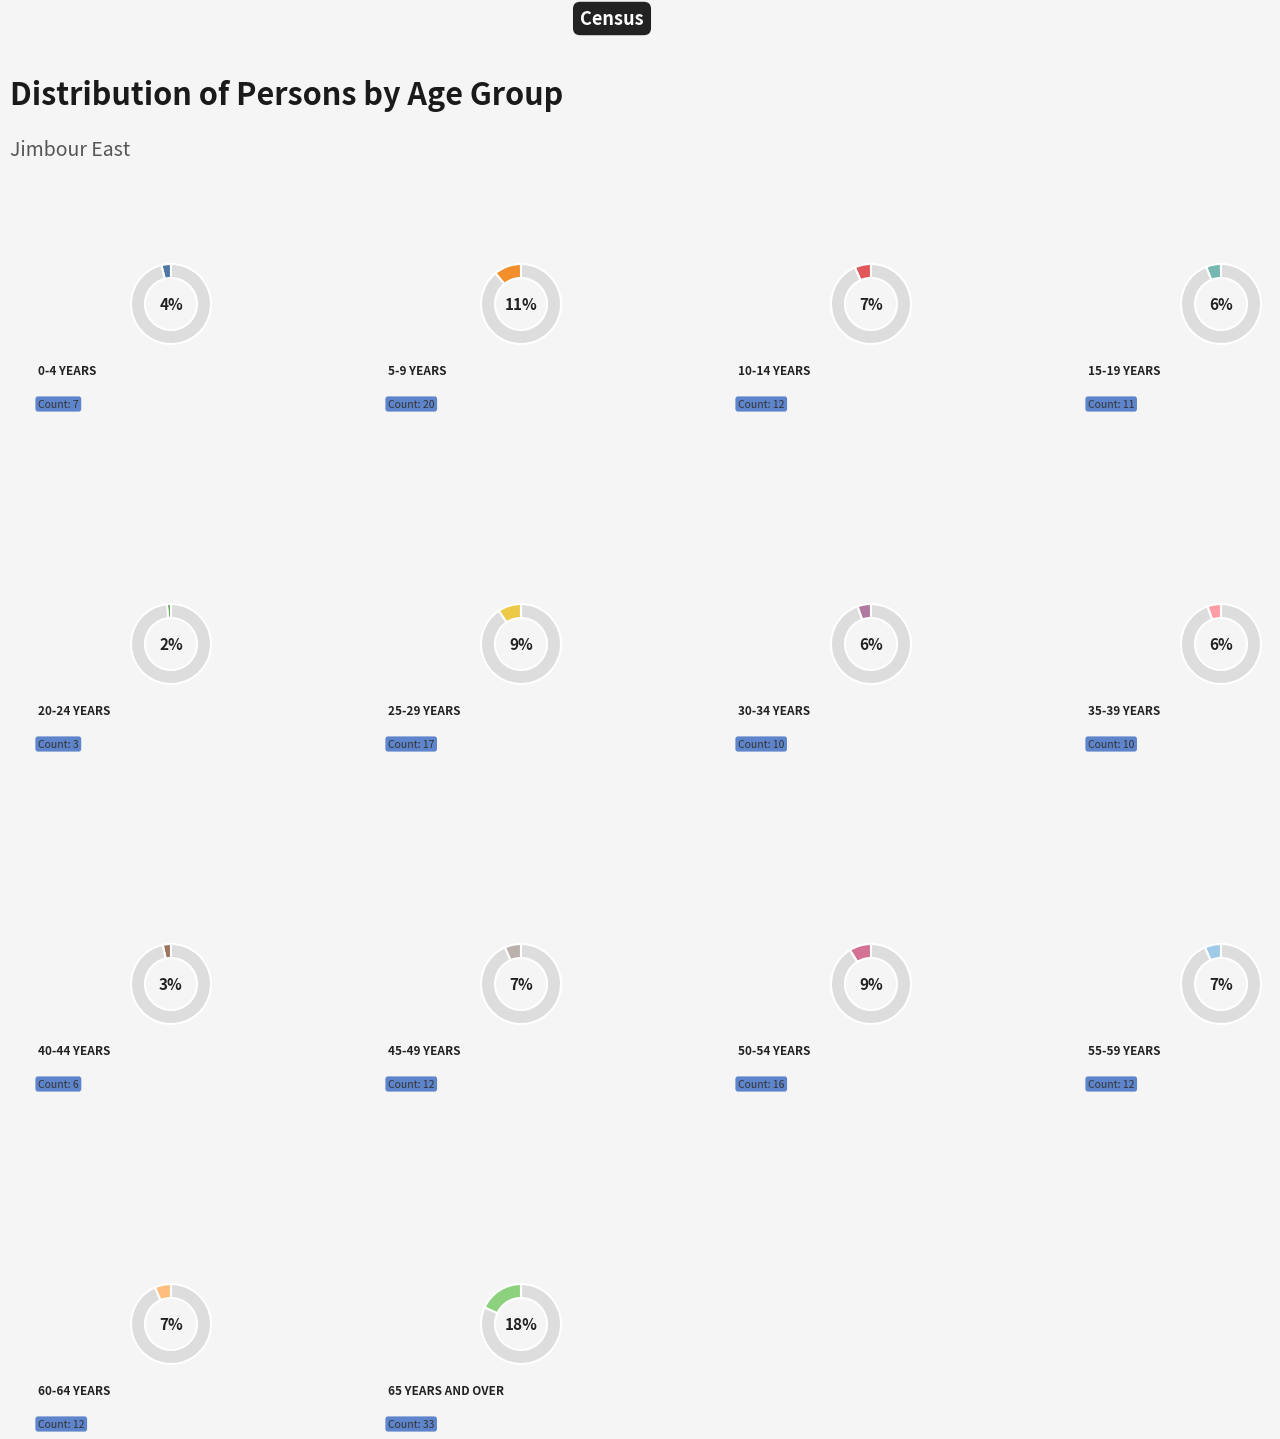

How many segments does this pie chart have?

14